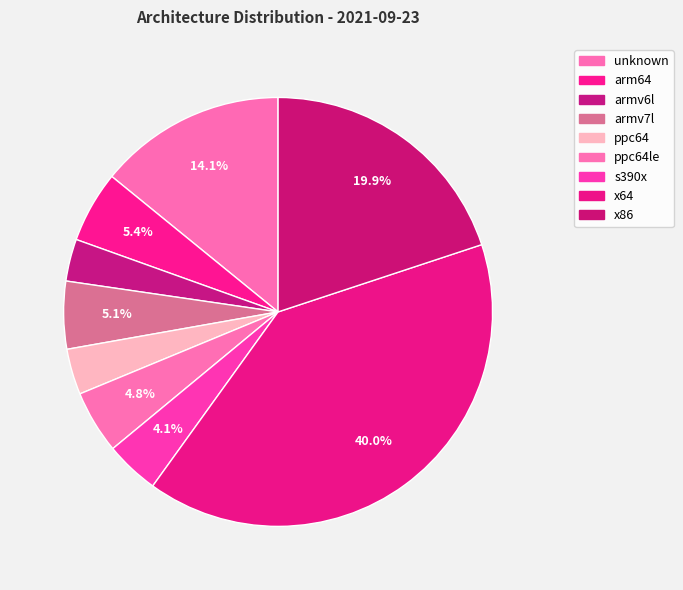

Which slice is the largest?

x64